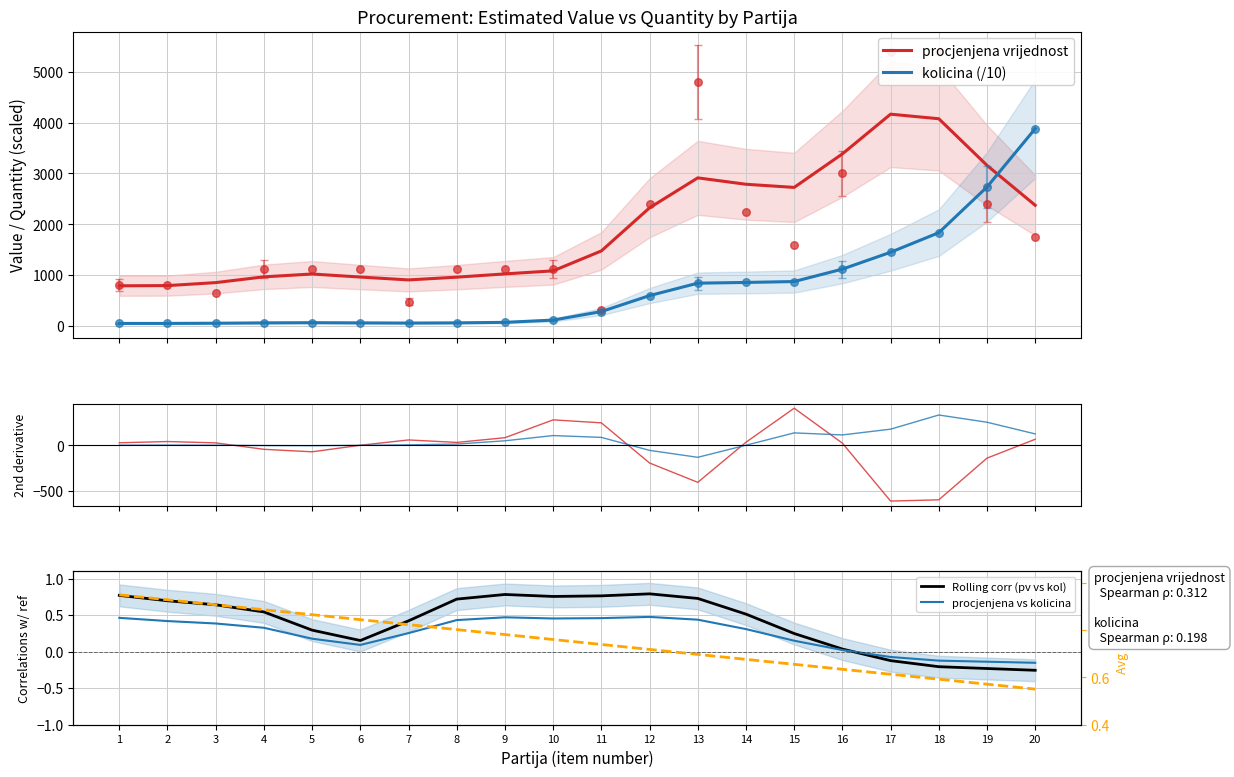

Between 3 and 2, which is larger?

2